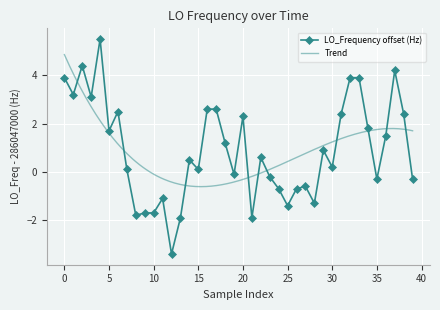

What is the minimum value for LO_Frequency offset (Hz)?

-3.4